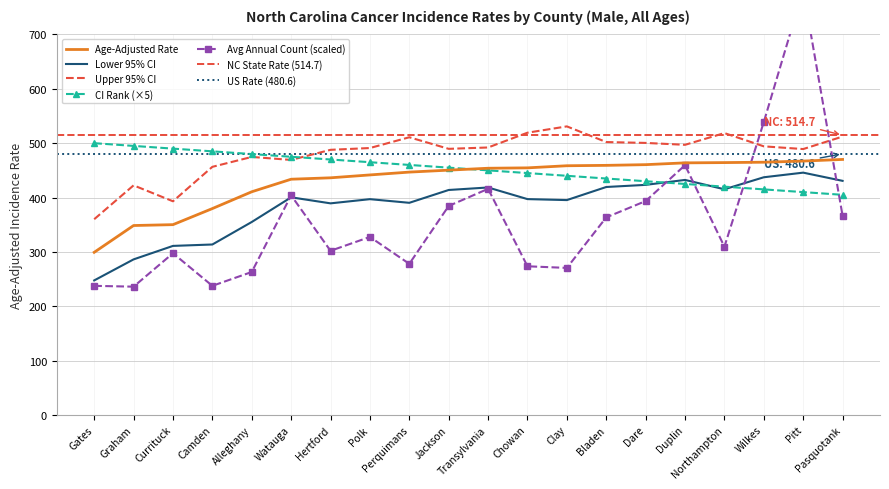

Which category has the lowest value across all series?

Graham